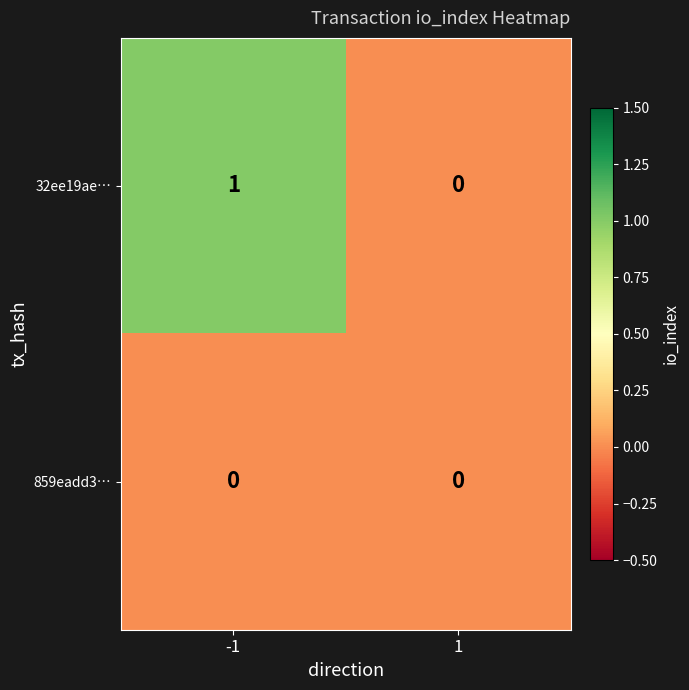

Is it true that 32ee19ae… equals 1 at -1?

True